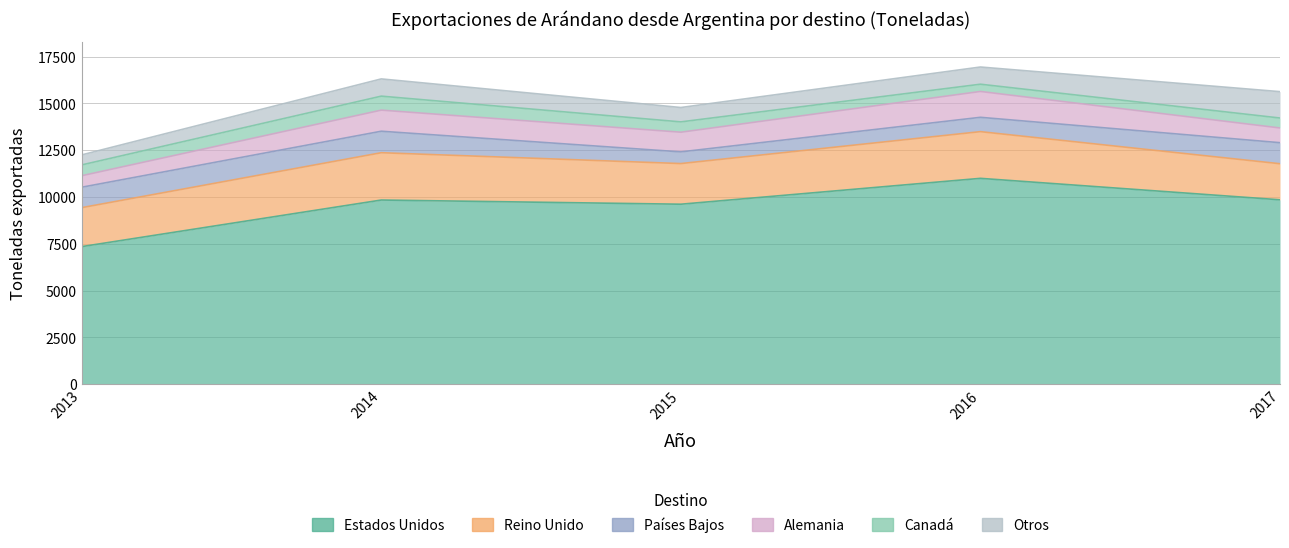

At which category does the chart reach its peak across all series?

2016